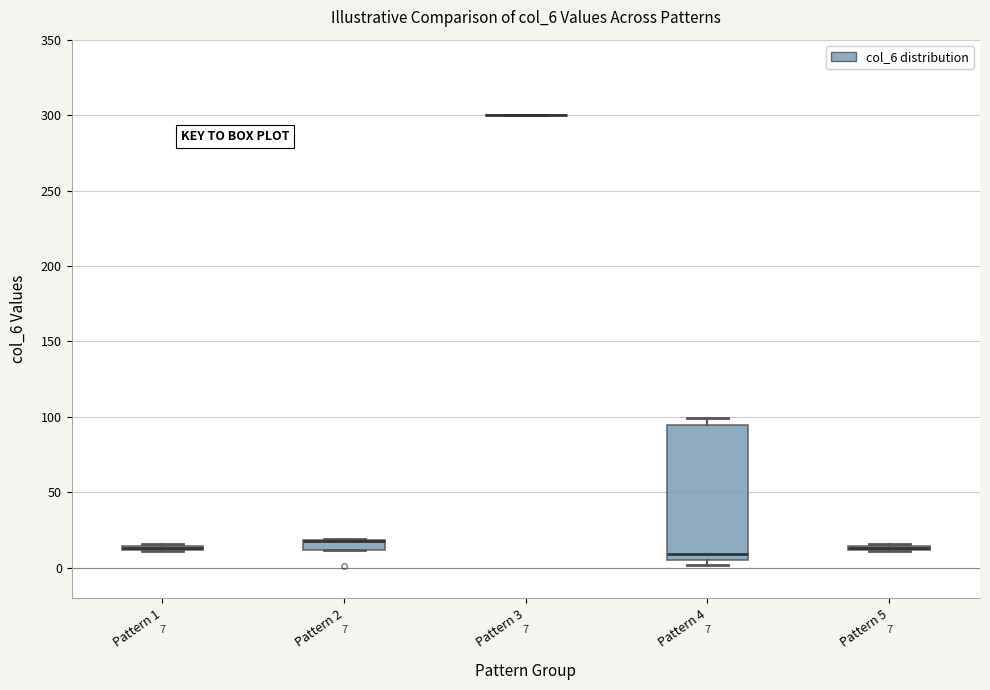

Comparing the boxes themselves (not the whiskers), which one is the tallest?

Pattern 4